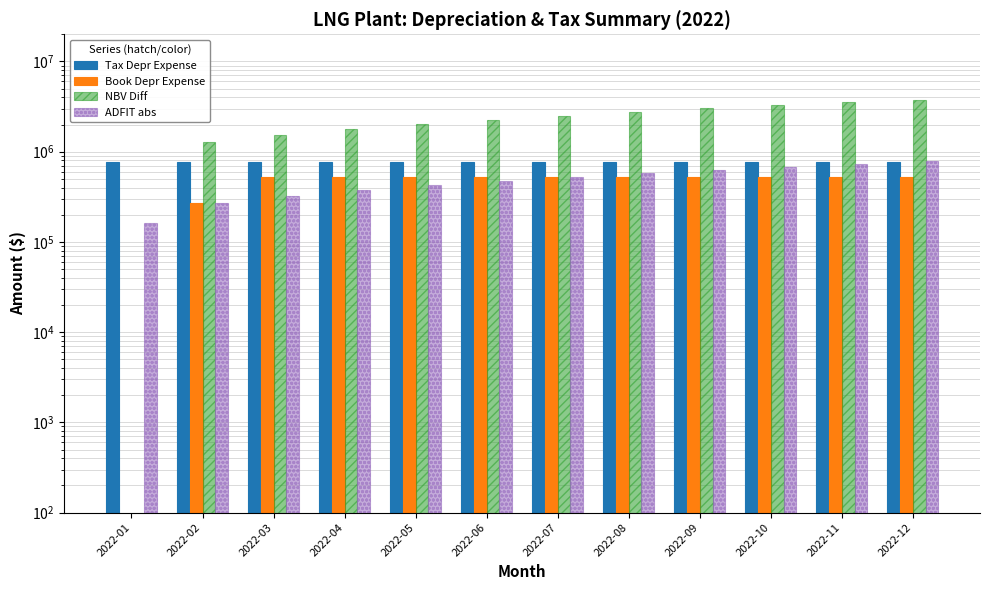

Is it true that Book Depr Expense equals 525282.0 at 2022-12?

True